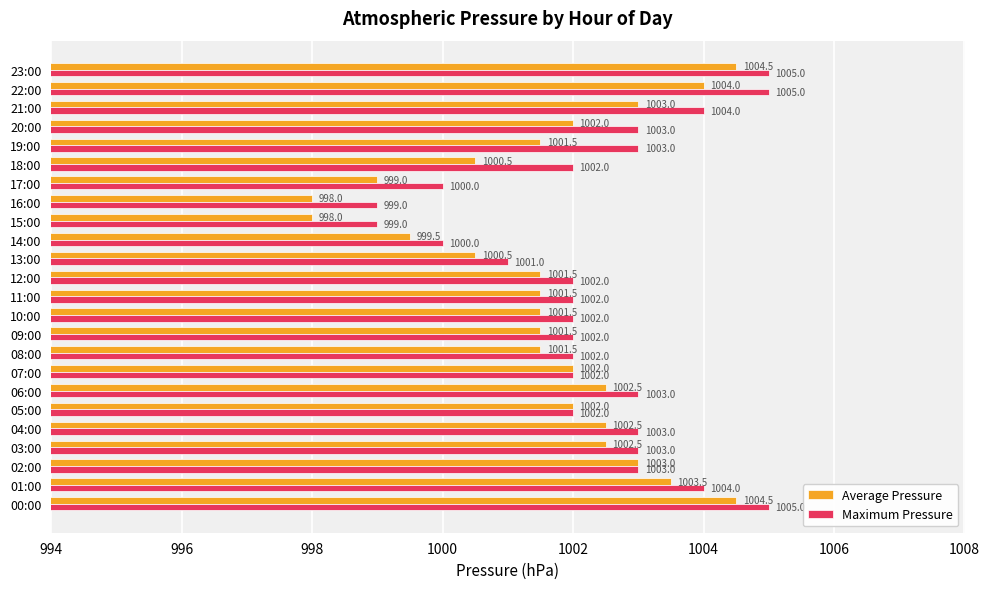

What is the highest value of the Average Pressure series?

1004.5